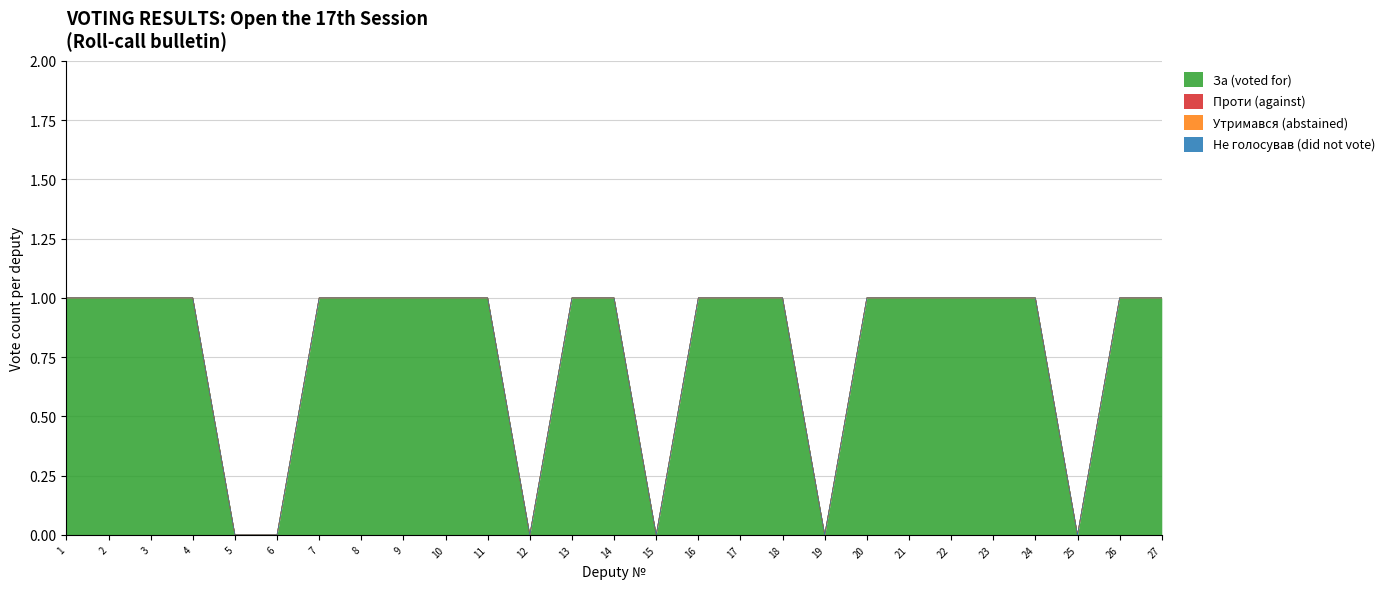

At which category does the chart reach its peak across all series?

1